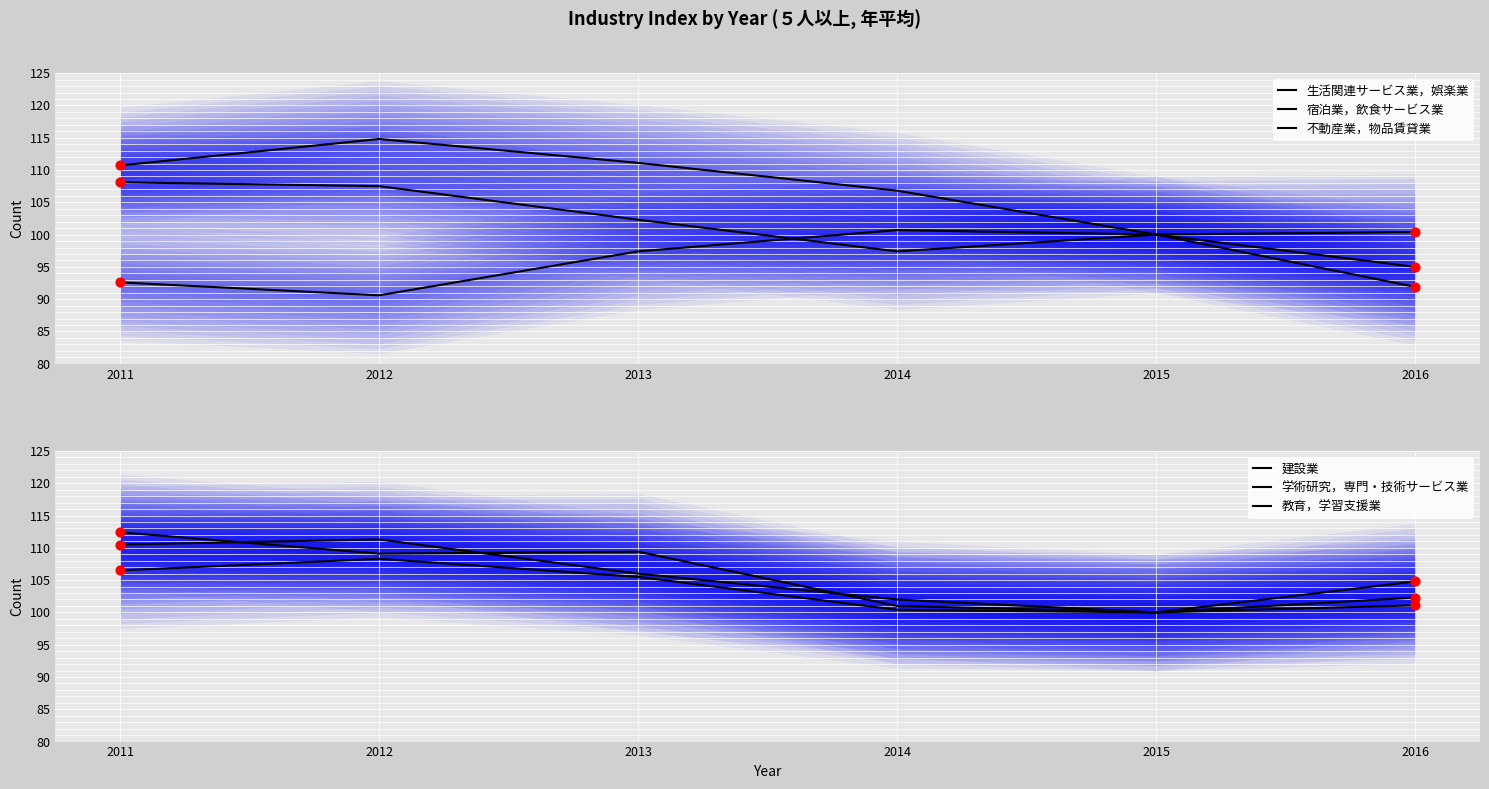

Is the value of 学術研究，専門・技術サービス業 at 2014 greater than the value of 教育，学習支援業 at 2016?

No